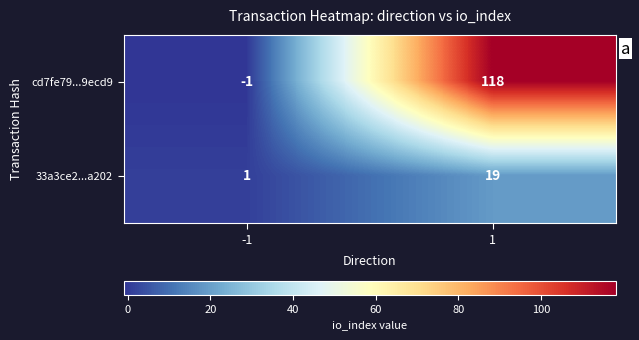

Which series changed the most between -1 and 1?

cd7fe79...9ecd9